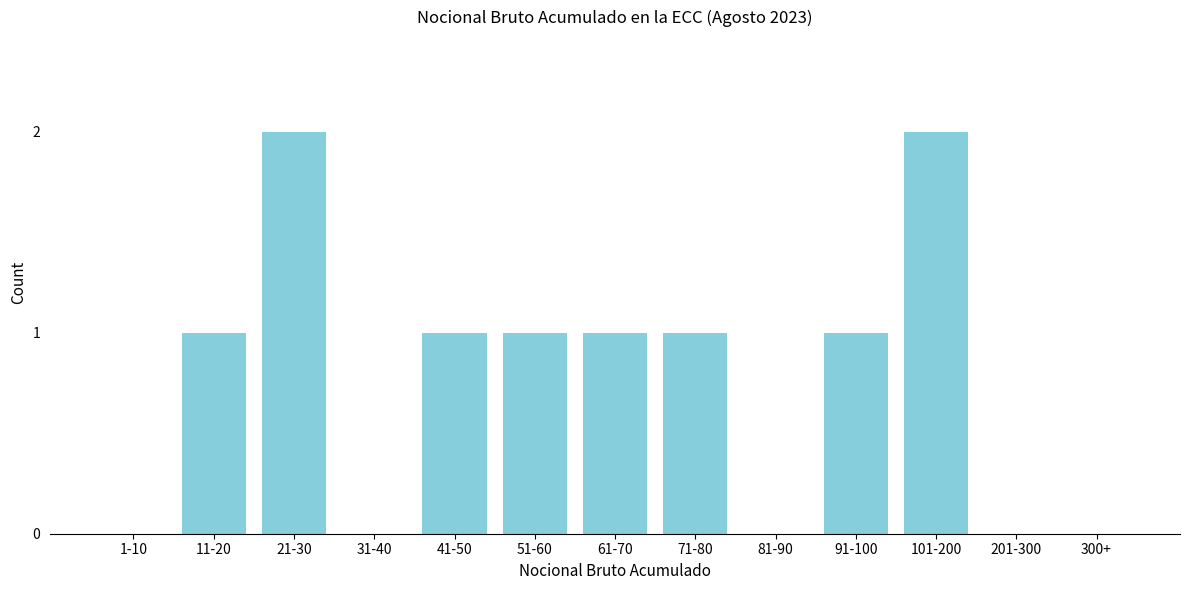

Reading left to right, transcribe all the data shown in this chart.

1-10=0	11-20=1	21-30=2	31-40=0	41-50=1	51-60=1	61-70=1	71-80=1	81-90=0	91-100=1	101-200=2	201-300=0	300+=0